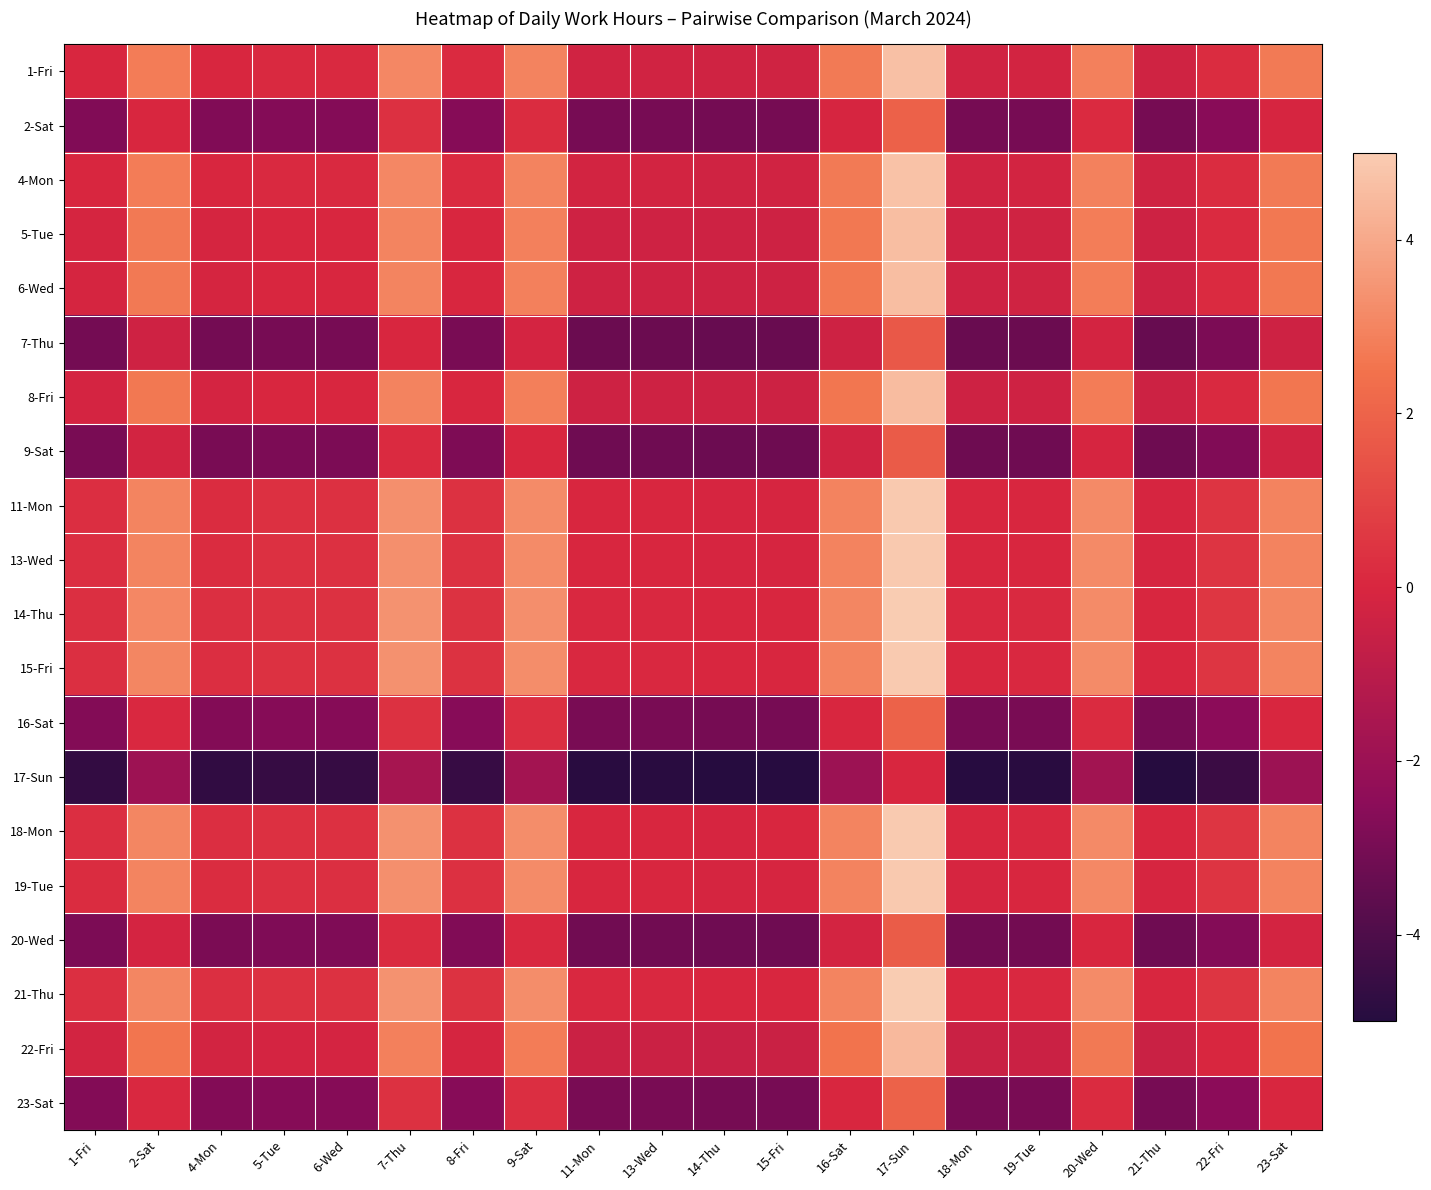

Reading left to right, what are all the values shown in this chart?

1-Fri: 1-Fri=0.0	2-Sat=2.8	4-Mon=-0.0	5-Tue=0.1	6-Wed=0.1	7-Thu=3.1	8-Fri=0.1	9-Sat=2.9	11-Mon=-0.2	13-Wed=-0.2	14-Thu=-0.3	15-Fri=-0.3	16-Sat=2.7	17-Sun=4.7	18-Mon=-0.3	19-Tue=-0.2	20-Wed=2.9	21-Thu=-0.3	22-Fri=0.2	23-Sat=2.7
2-Sat: 1-Fri=-2.8	2-Sat=0.0	4-Mon=-2.8	5-Tue=-2.7	6-Wed=-2.7	7-Thu=0.3	8-Fri=-2.6	9-Sat=0.2	11-Mon=-3.0	13-Wed=-3.0	14-Thu=-3.1	15-Fri=-3.0	16-Sat=-0.0	17-Sun=1.9	18-Mon=-3.0	19-Tue=-3.0	20-Wed=0.1	21-Thu=-3.0	22-Fri=-2.5	23-Sat=-0.0
4-Mon: 1-Fri=0.0	2-Sat=2.8	4-Mon=0.0	5-Tue=0.1	6-Wed=0.1	7-Thu=3.1	8-Fri=0.1	9-Sat=3.0	11-Mon=-0.2	13-Wed=-0.2	14-Thu=-0.3	15-Fri=-0.3	16-Sat=2.7	17-Sun=4.7	18-Mon=-0.2	19-Tue=-0.2	20-Wed=2.9	21-Thu=-0.3	22-Fri=0.2	23-Sat=2.7
5-Tue: 1-Fri=-0.1	2-Sat=2.7	4-Mon=-0.1	5-Tue=0.0	6-Wed=0.0	7-Thu=3.0	8-Fri=0.0	9-Sat=2.9	11-Mon=-0.3	13-Wed=-0.3	14-Thu=-0.4	15-Fri=-0.4	16-Sat=2.6	17-Sun=4.6	18-Mon=-0.3	19-Tue=-0.3	20-Wed=2.8	21-Thu=-0.4	22-Fri=0.1	23-Sat=2.6
6-Wed: 1-Fri=-0.1	2-Sat=2.7	4-Mon=-0.1	5-Tue=0.0	6-Wed=0.0	7-Thu=3.0	8-Fri=0.0	9-Sat=2.9	11-Mon=-0.3	13-Wed=-0.3	14-Thu=-0.4	15-Fri=-0.4	16-Sat=2.6	17-Sun=4.6	18-Mon=-0.3	19-Tue=-0.3	20-Wed=2.8	21-Thu=-0.4	22-Fri=0.1	23-Sat=2.6
7-Thu: 1-Fri=-3.1	2-Sat=-0.3	4-Mon=-3.1	5-Tue=-3.0	6-Wed=-3.0	7-Thu=0.0	8-Fri=-3.0	9-Sat=-0.1	11-Mon=-3.3	13-Wed=-3.3	14-Thu=-3.4	15-Fri=-3.4	16-Sat=-0.4	17-Sun=1.6	18-Mon=-3.3	19-Tue=-3.3	20-Wed=-0.2	21-Thu=-3.4	22-Fri=-2.9	23-Sat=-0.4
8-Fri: 1-Fri=-0.1	2-Sat=2.6	4-Mon=-0.1	5-Tue=-0.0	6-Wed=-0.0	7-Thu=3.0	8-Fri=0.0	9-Sat=2.8	11-Mon=-0.4	13-Wed=-0.4	14-Thu=-0.4	15-Fri=-0.4	16-Sat=2.6	17-Sun=4.6	18-Mon=-0.4	19-Tue=-0.3	20-Wed=2.8	21-Thu=-0.4	22-Fri=0.1	23-Sat=2.6
9-Sat: 1-Fri=-2.9	2-Sat=-0.2	4-Mon=-3.0	5-Tue=-2.9	6-Wed=-2.9	7-Thu=0.1	8-Fri=-2.8	9-Sat=0.0	11-Mon=-3.2	13-Wed=-3.2	14-Thu=-3.2	15-Fri=-3.2	16-Sat=-0.2	17-Sun=1.7	18-Mon=-3.2	19-Tue=-3.2	20-Wed=-0.1	21-Thu=-3.2	22-Fri=-2.7	23-Sat=-0.2
11-Mon: 1-Fri=0.2	2-Sat=3.0	4-Mon=0.2	5-Tue=0.3	6-Wed=0.3	7-Thu=3.3	8-Fri=0.4	9-Sat=3.2	11-Mon=0.0	13-Wed=0.0	14-Thu=-0.1	15-Fri=-0.0	16-Sat=2.9	17-Sun=4.9	18-Mon=-0.0	19-Tue=0.0	20-Wed=3.1	21-Thu=-0.1	22-Fri=0.4	23-Sat=2.9
13-Wed: 1-Fri=0.2	2-Sat=3.0	4-Mon=0.2	5-Tue=0.3	6-Wed=0.3	7-Thu=3.3	8-Fri=0.4	9-Sat=3.2	11-Mon=0.0	13-Wed=0.0	14-Thu=-0.1	15-Fri=-0.0	16-Sat=2.9	17-Sun=4.9	18-Mon=-0.0	19-Tue=0.0	20-Wed=3.1	21-Thu=-0.1	22-Fri=0.4	23-Sat=2.9
14-Thu: 1-Fri=0.3	2-Sat=3.1	4-Mon=0.3	5-Tue=0.4	6-Wed=0.4	7-Thu=3.4	8-Fri=0.4	9-Sat=3.2	11-Mon=0.1	13-Wed=0.1	14-Thu=0.0	15-Fri=0.0	16-Sat=3.0	17-Sun=5.0	18-Mon=0.0	19-Tue=0.1	20-Wed=3.2	21-Thu=0.0	22-Fri=0.5	23-Sat=3.0
15-Fri: 1-Fri=0.3	2-Sat=3.0	4-Mon=0.3	5-Tue=0.4	6-Wed=0.4	7-Thu=3.4	8-Fri=0.4	9-Sat=3.2	11-Mon=0.0	13-Wed=0.0	14-Thu=-0.0	15-Fri=0.0	16-Sat=3.0	17-Sun=5.0	18-Mon=0.0	19-Tue=0.1	20-Wed=3.2	21-Thu=-0.0	22-Fri=0.5	23-Sat=3.0
16-Sat: 1-Fri=-2.7	2-Sat=0.0	4-Mon=-2.7	5-Tue=-2.6	6-Wed=-2.6	7-Thu=0.4	8-Fri=-2.6	9-Sat=0.2	11-Mon=-2.9	13-Wed=-2.9	14-Thu=-3.0	15-Fri=-3.0	16-Sat=0.0	17-Sun=2.0	18-Mon=-3.0	19-Tue=-2.9	20-Wed=0.2	21-Thu=-3.0	22-Fri=-2.5	23-Sat=0.0
17-Sun: 1-Fri=-4.7	2-Sat=-1.9	4-Mon=-4.7	5-Tue=-4.6	6-Wed=-4.6	7-Thu=-1.6	8-Fri=-4.6	9-Sat=-1.7	11-Mon=-4.9	13-Wed=-4.9	14-Thu=-5.0	15-Fri=-5.0	16-Sat=-2.0	17-Sun=0.0	18-Mon=-4.9	19-Tue=-4.9	20-Wed=-1.8	21-Thu=-5.0	22-Fri=-4.5	23-Sat=-2.0
18-Mon: 1-Fri=0.3	2-Sat=3.0	4-Mon=0.2	5-Tue=0.3	6-Wed=0.3	7-Thu=3.3	8-Fri=0.4	9-Sat=3.2	11-Mon=0.0	13-Wed=0.0	14-Thu=-0.0	15-Fri=-0.0	16-Sat=3.0	17-Sun=4.9	18-Mon=0.0	19-Tue=0.0	20-Wed=3.1	21-Thu=-0.0	22-Fri=0.5	23-Sat=3.0
19-Tue: 1-Fri=0.2	2-Sat=3.0	4-Mon=0.2	5-Tue=0.3	6-Wed=0.3	7-Thu=3.3	8-Fri=0.3	9-Sat=3.2	11-Mon=-0.0	13-Wed=-0.0	14-Thu=-0.1	15-Fri=-0.1	16-Sat=2.9	17-Sun=4.9	18-Mon=-0.0	19-Tue=0.0	20-Wed=3.1	21-Thu=-0.1	22-Fri=0.4	23-Sat=2.9
20-Wed: 1-Fri=-2.9	2-Sat=-0.1	4-Mon=-2.9	5-Tue=-2.8	6-Wed=-2.8	7-Thu=0.2	8-Fri=-2.8	9-Sat=0.1	11-Mon=-3.1	13-Wed=-3.1	14-Thu=-3.2	15-Fri=-3.2	16-Sat=-0.2	17-Sun=1.8	18-Mon=-3.1	19-Tue=-3.1	20-Wed=0.0	21-Thu=-3.2	22-Fri=-2.7	23-Sat=-0.2
21-Thu: 1-Fri=0.3	2-Sat=3.0	4-Mon=0.3	5-Tue=0.4	6-Wed=0.4	7-Thu=3.4	8-Fri=0.4	9-Sat=3.2	11-Mon=0.1	13-Wed=0.1	14-Thu=-0.0	15-Fri=0.0	16-Sat=3.0	17-Sun=5.0	18-Mon=0.0	19-Tue=0.1	20-Wed=3.2	21-Thu=0.0	22-Fri=0.5	23-Sat=3.0
22-Fri: 1-Fri=-0.2	2-Sat=2.5	4-Mon=-0.2	5-Tue=-0.1	6-Wed=-0.1	7-Thu=2.9	8-Fri=-0.1	9-Sat=2.7	11-Mon=-0.4	13-Wed=-0.4	14-Thu=-0.5	15-Fri=-0.5	16-Sat=2.5	17-Sun=4.5	18-Mon=-0.5	19-Tue=-0.4	20-Wed=2.7	21-Thu=-0.5	22-Fri=0.0	23-Sat=2.5
23-Sat: 1-Fri=-2.7	2-Sat=0.0	4-Mon=-2.7	5-Tue=-2.6	6-Wed=-2.6	7-Thu=0.4	8-Fri=-2.6	9-Sat=0.2	11-Mon=-2.9	13-Wed=-2.9	14-Thu=-3.0	15-Fri=-3.0	16-Sat=0.0	17-Sun=2.0	18-Mon=-3.0	19-Tue=-2.9	20-Wed=0.2	21-Thu=-3.0	22-Fri=-2.5	23-Sat=0.0